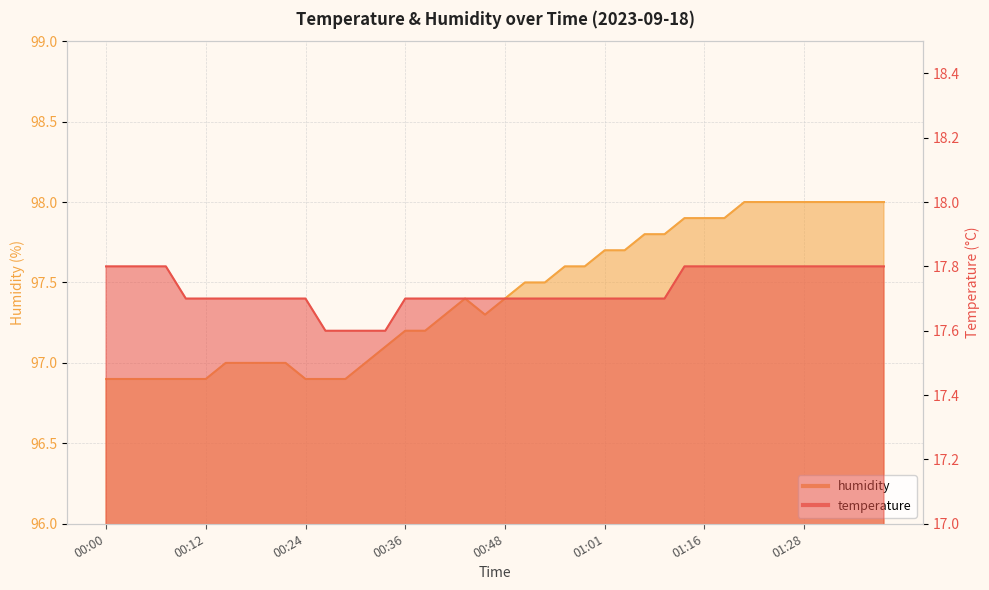

Which label corresponds to the largest value in the chart?

01:21